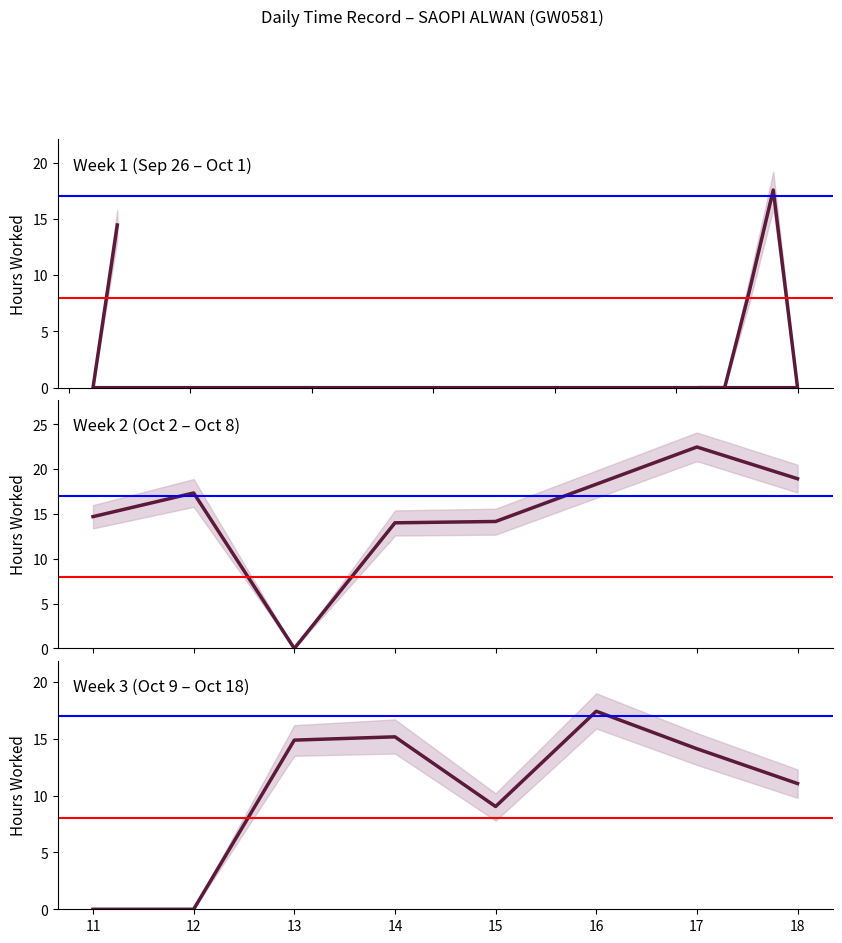

How many points are higher than both their immediate neighbors (excluding endpoints)?

2